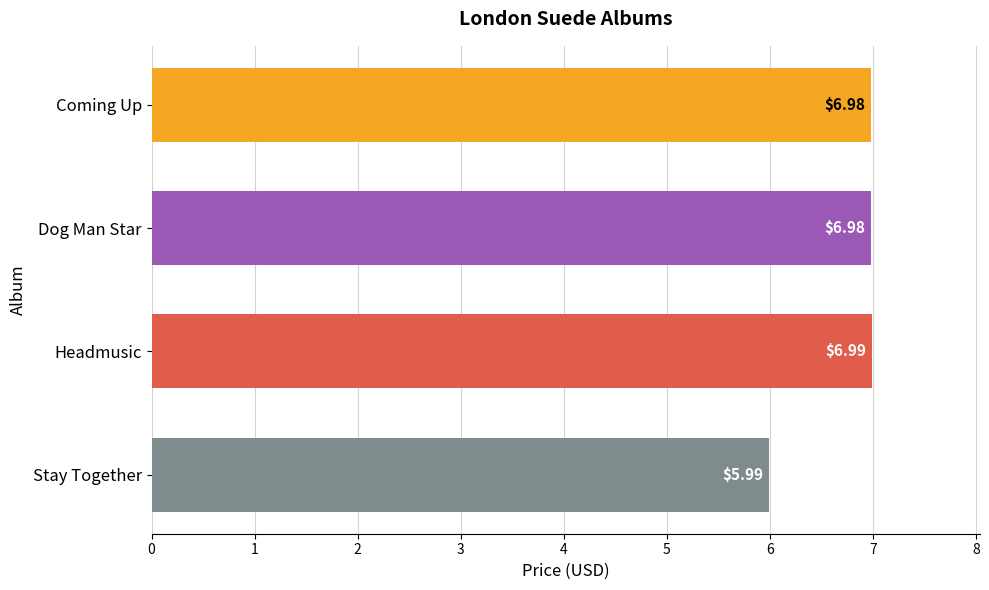

Are the bars grouped side by side (vs. stacked)?

No